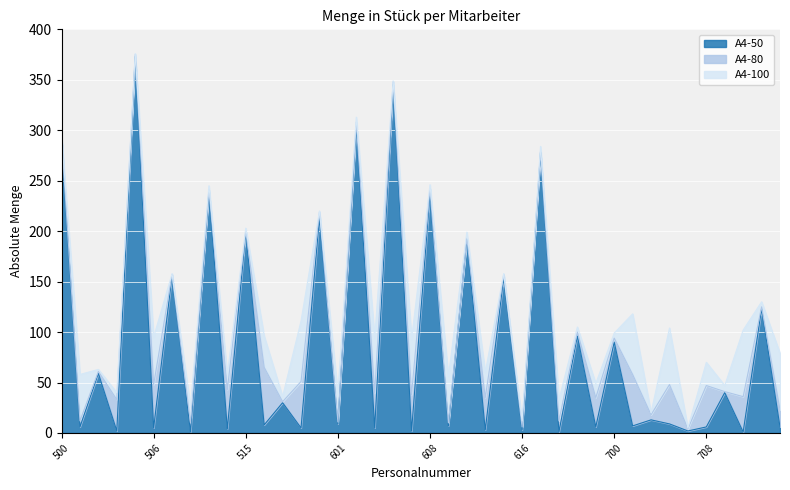

Is the value of A4-80 at 613 greater than the value of A4-100 at 620?

No